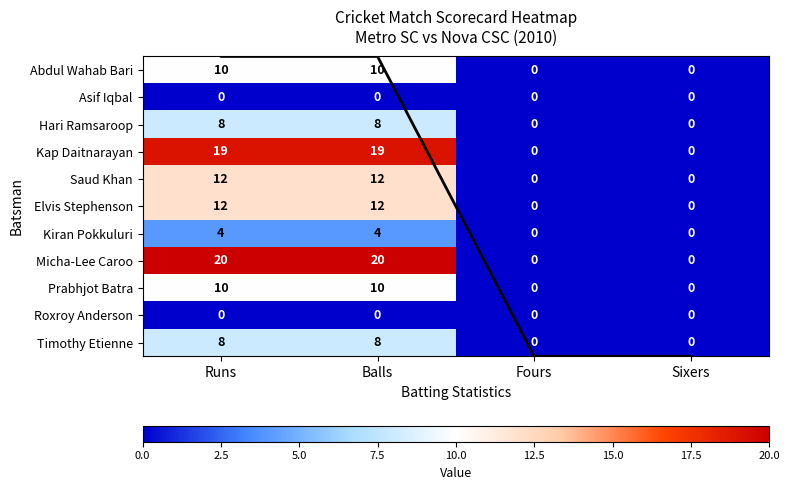

Which series has the largest range (max minus min)?

Micha-Lee Caroo